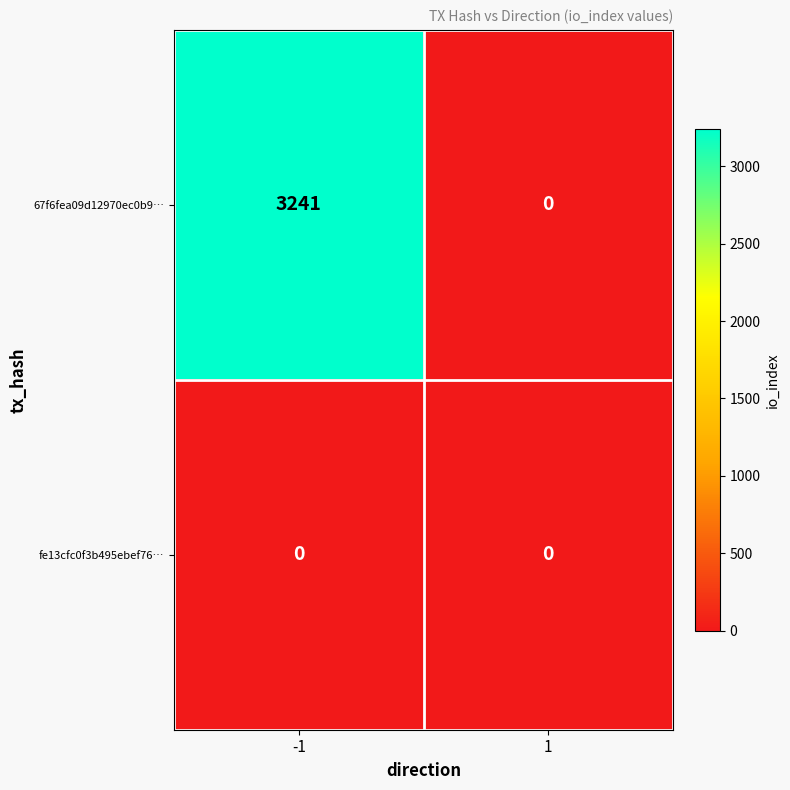

What is the sum of all 67f6fea09d12970ec0b9… values?

3241